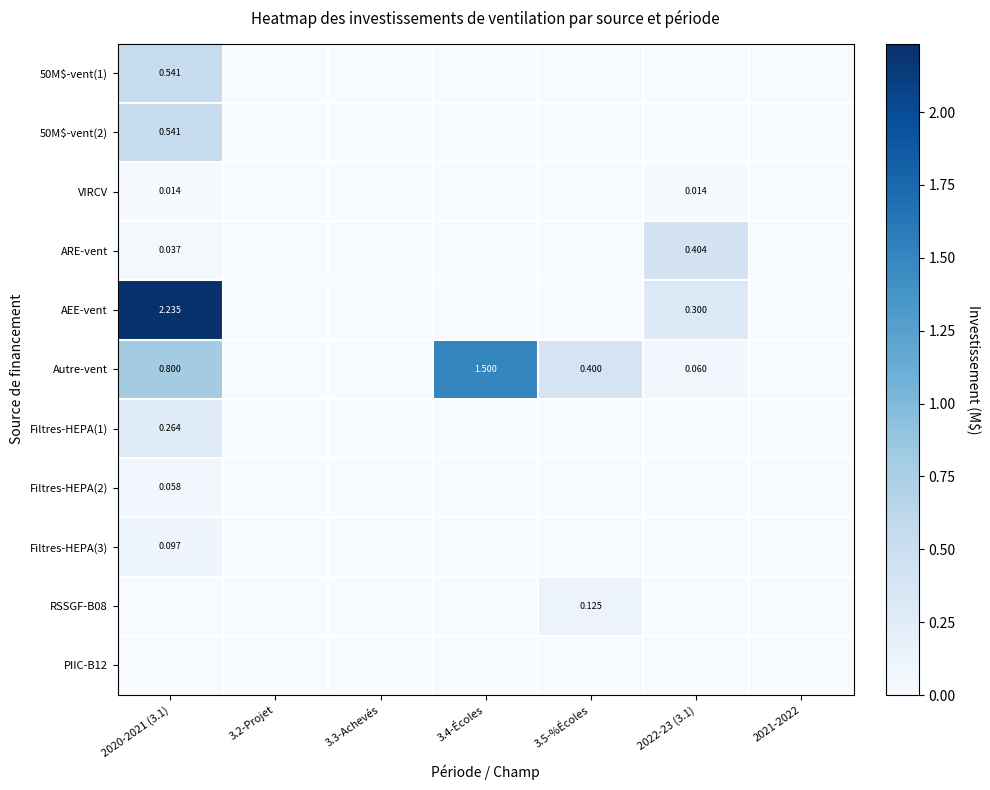

What is the total value across all series at 2020-2021 (3.1)?

4.6